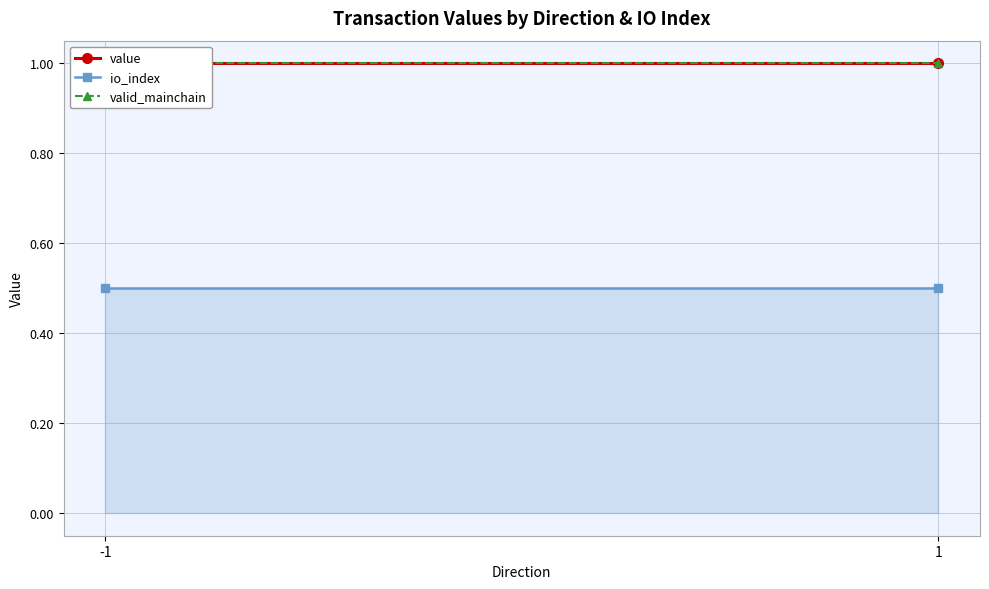

Rank the series at -1 from lowest to highest value.

io_index, valid_mainchain, value